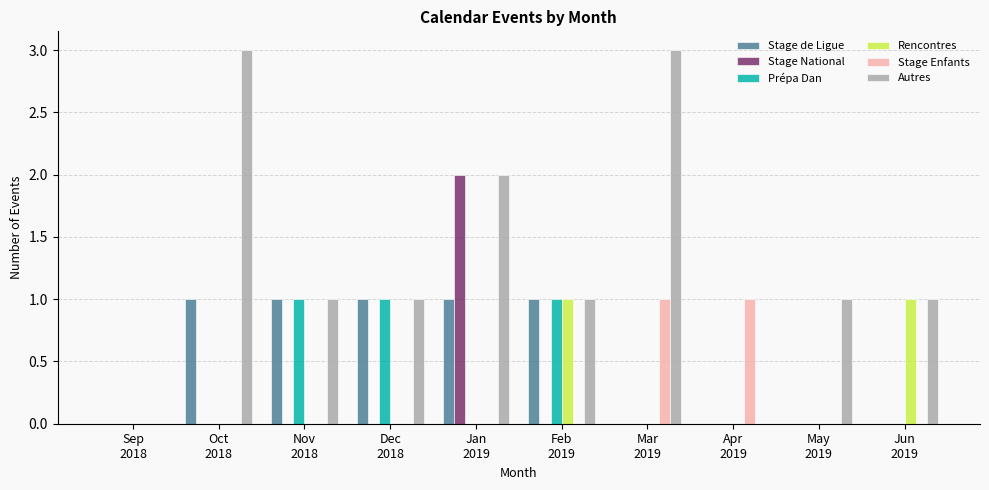

True or false: Stage Enfants has a value of 1 at Oct
2018.

False